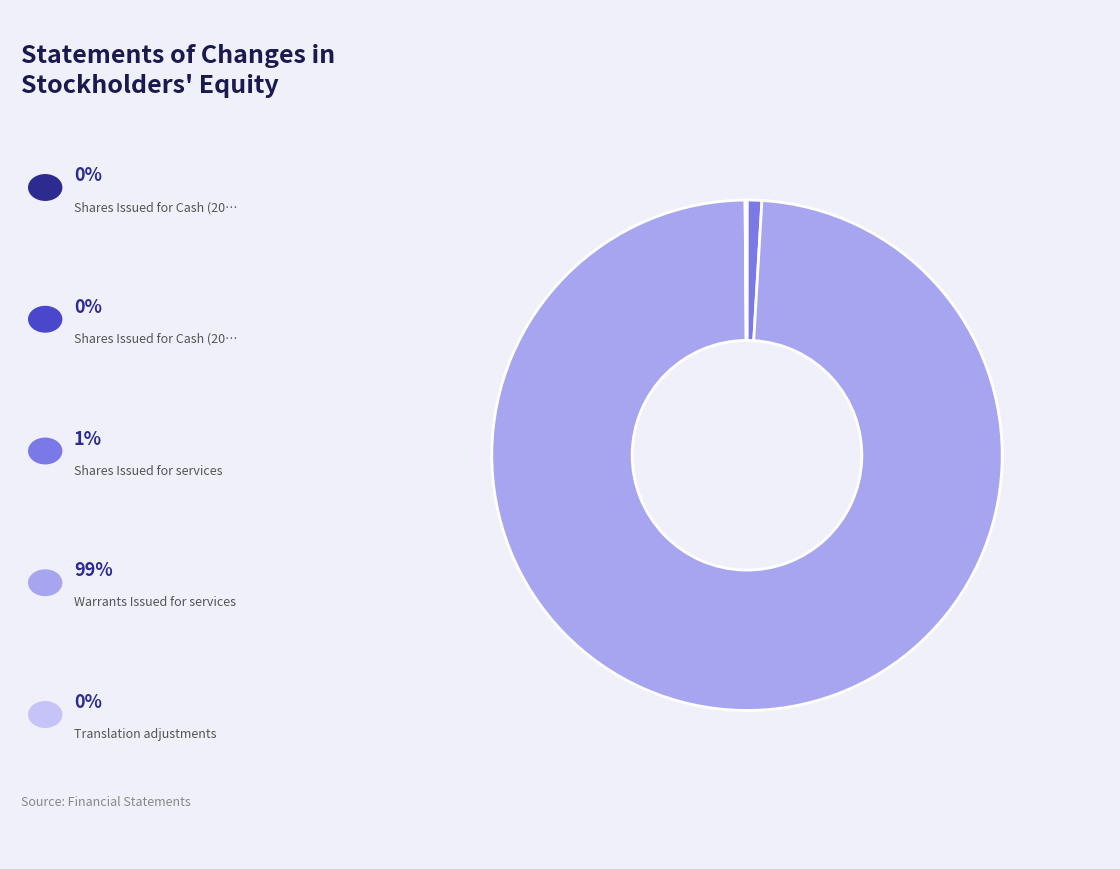

Is there any slice that represents more than half of the pie?

Yes